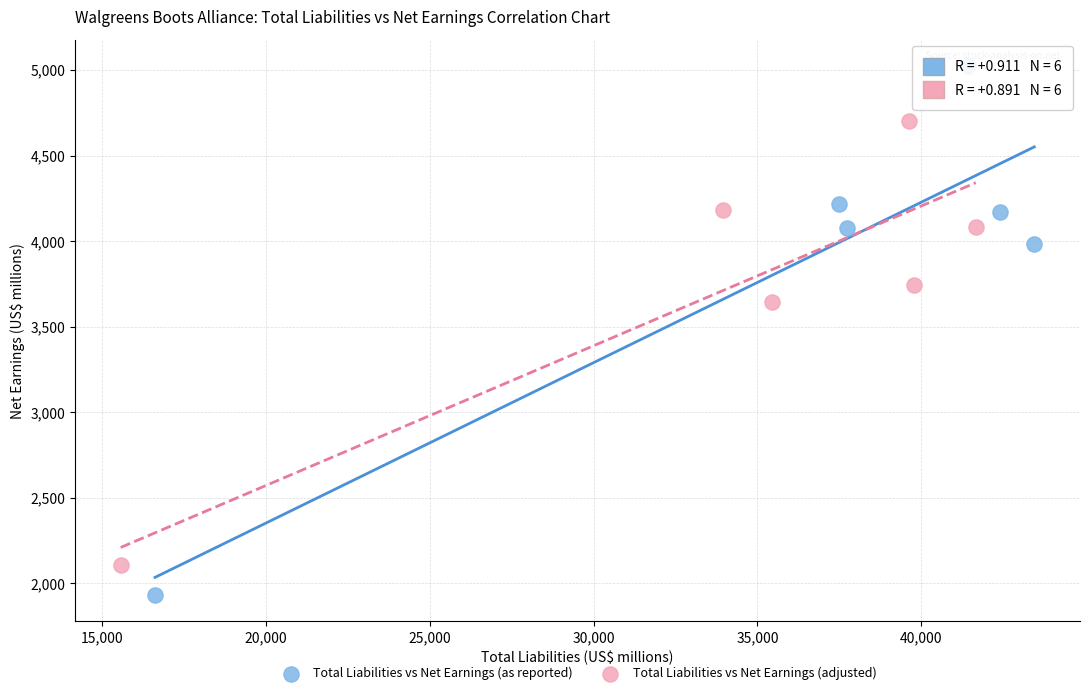

Which series reaches the maximum Y coordinate?

Total Liabilities vs Net Earnings (as reported)